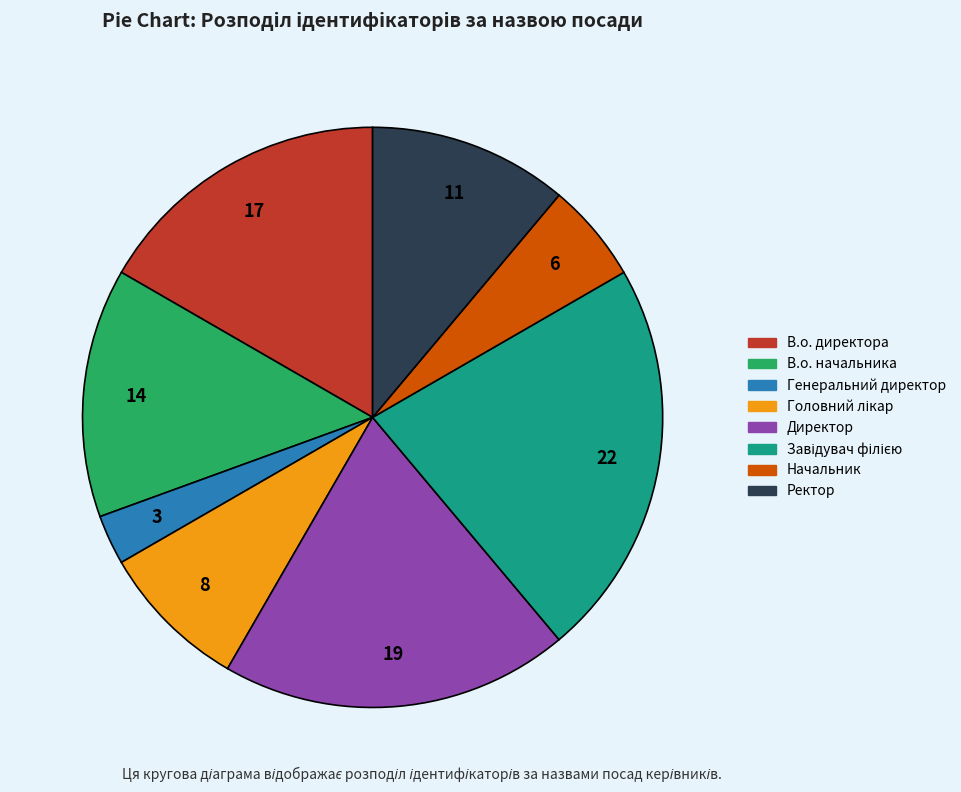

True or false: Начальник accounts for 1% of the total.

False